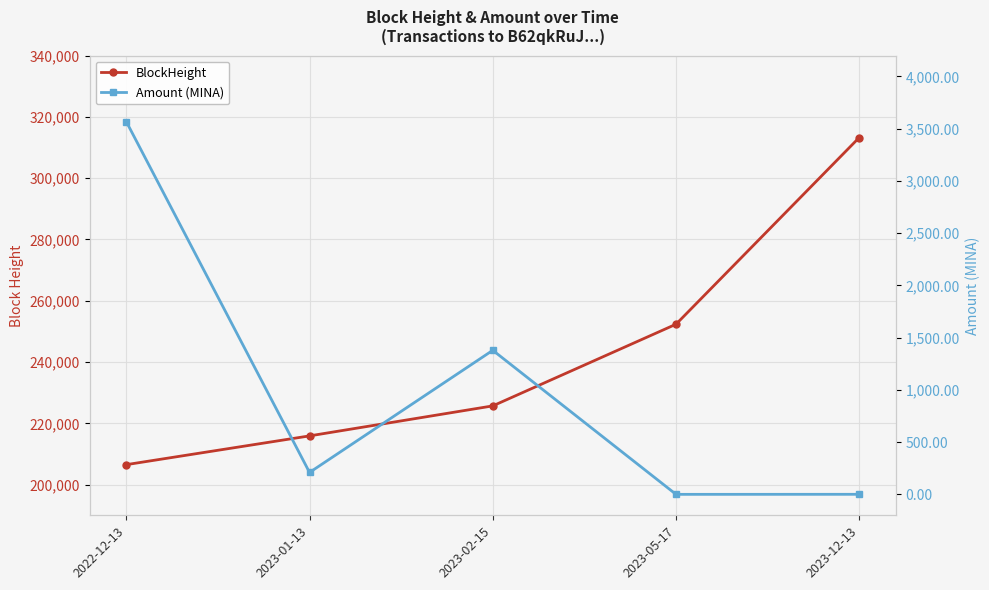

What is the difference between the maximum and minimum values in the BlockHeight series?

106735.0